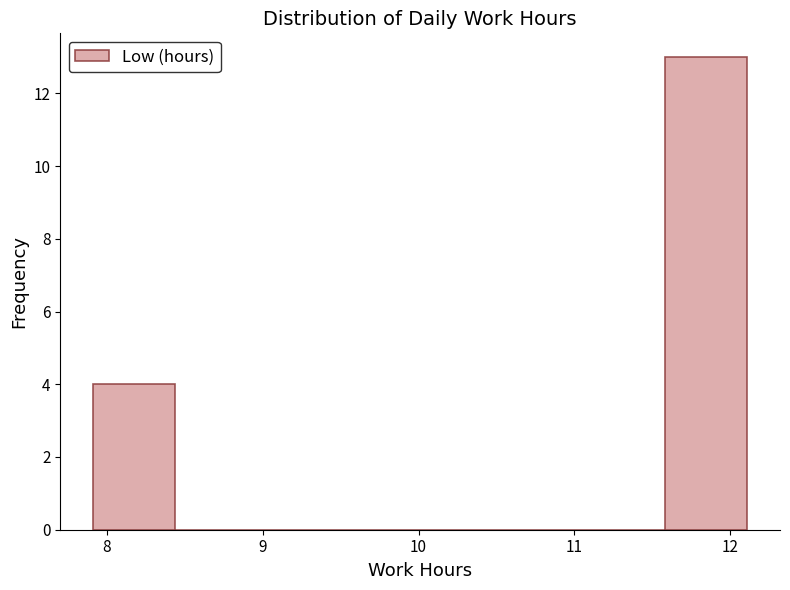

Reading left to right, transcribe this chart: for each bar, give the range it covers on the x-axis and its height. Neither the bar edges nor the heights are printed on the chart, so give them approximately, as read against the axes.

7.9 to 8.4: 4
8.4 to 9.0: 0
9.0 to 9.5: 0
9.5 to 10.0: 0
10.0 to 10.5: 0
10.5 to 11.1: 0
11.1 to 11.6: 0
11.6 to 12.1: 13